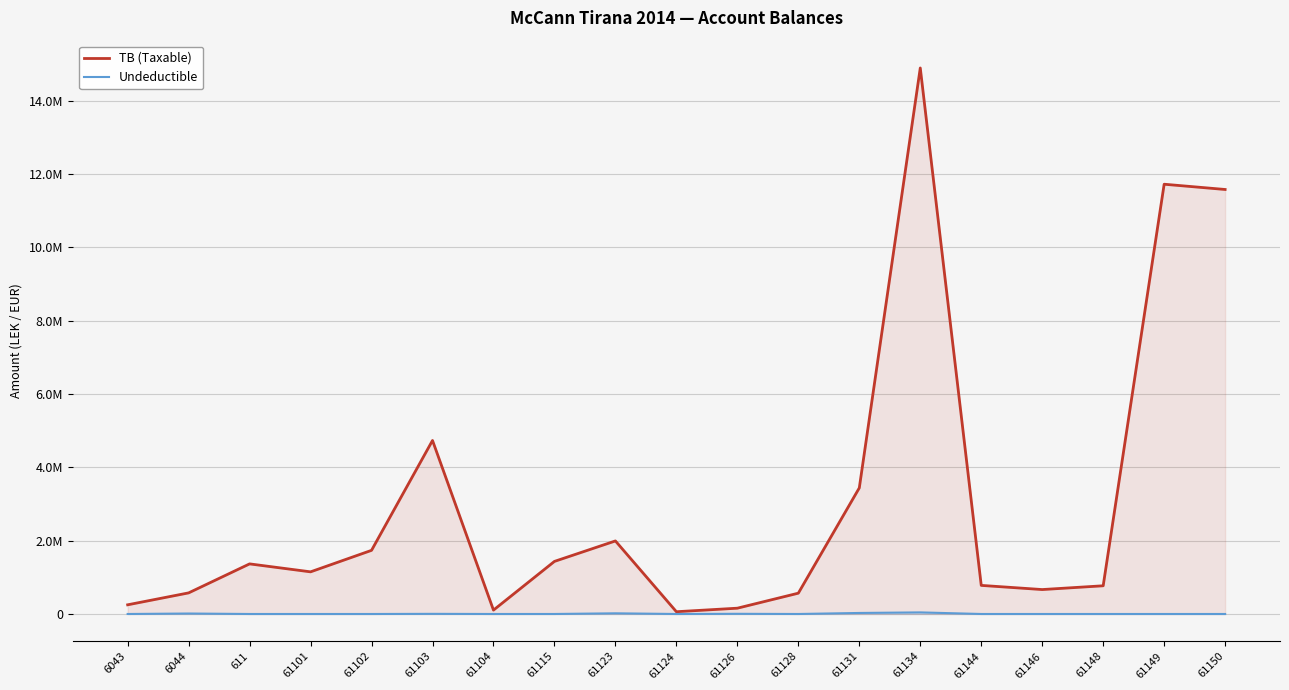

At 61101, list the series in order from largest to smallest.

TB (Taxable), Undeductible